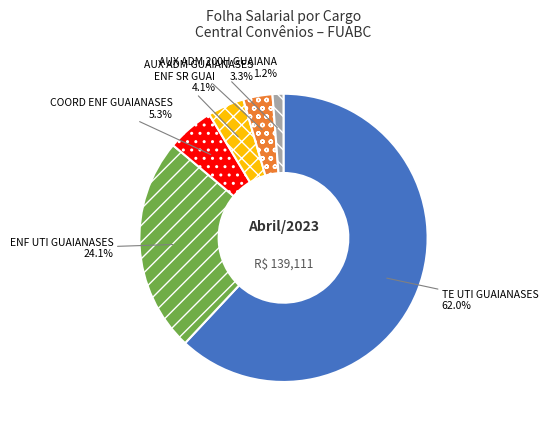

Between ENF SR GUAI and AUX ADM 200H GUAIANA, which is larger?

ENF SR GUAI